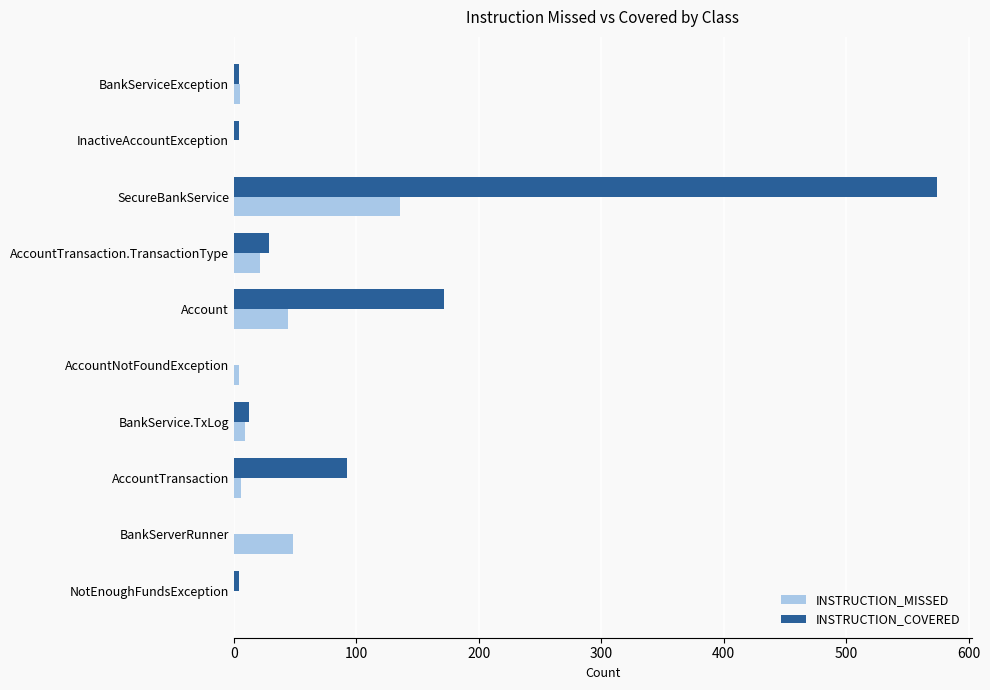

What is the greatest value displayed?

574